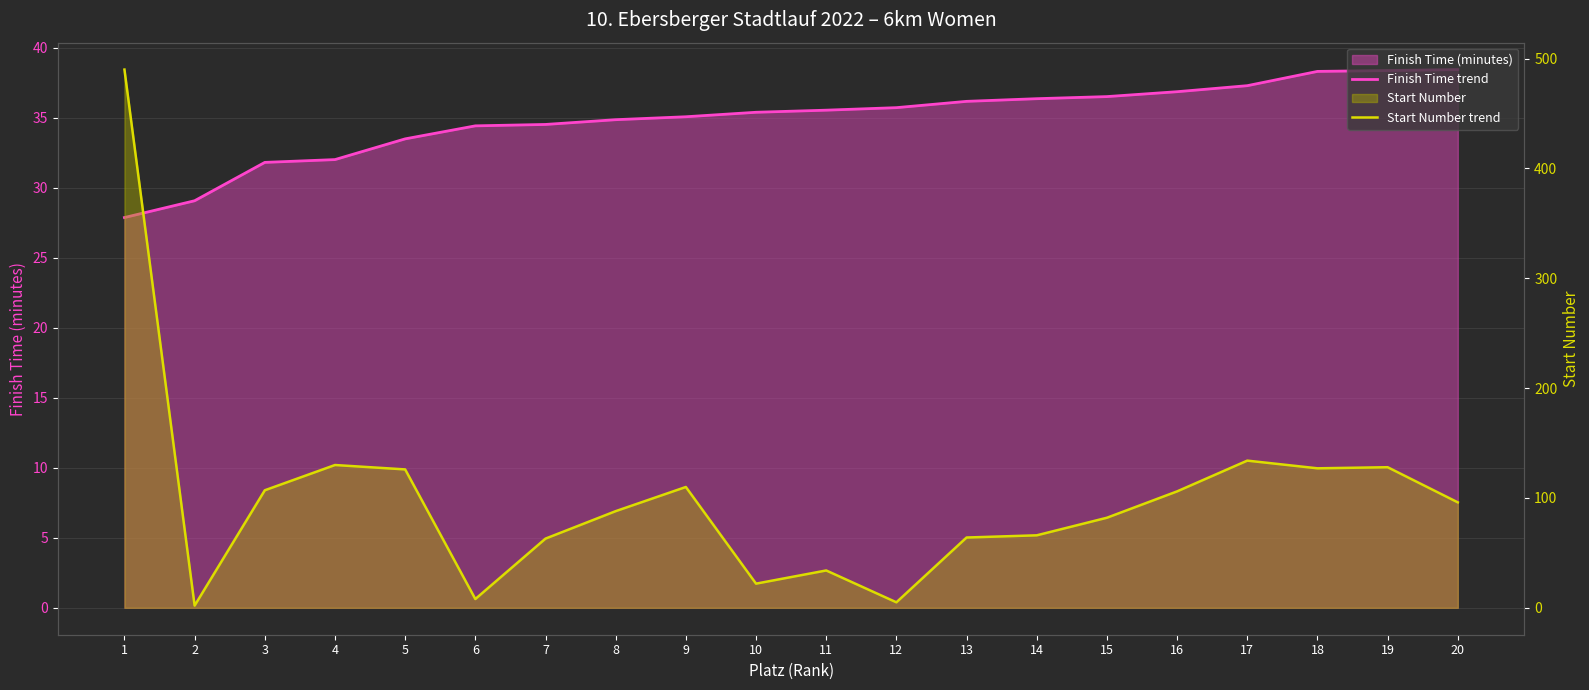

At which category does the chart reach its minimum across all series?

2